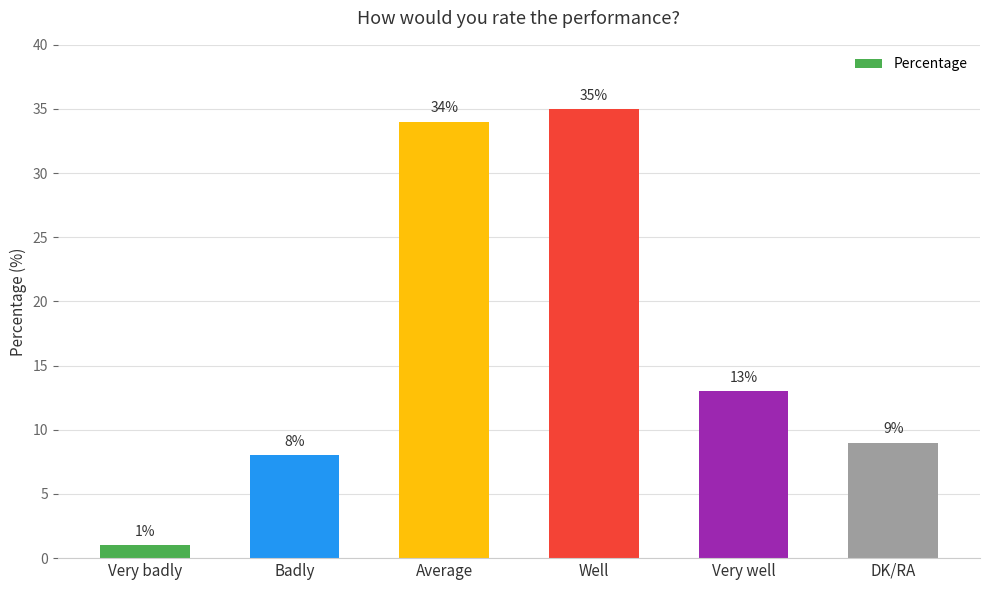

How many bars are there in total?

6